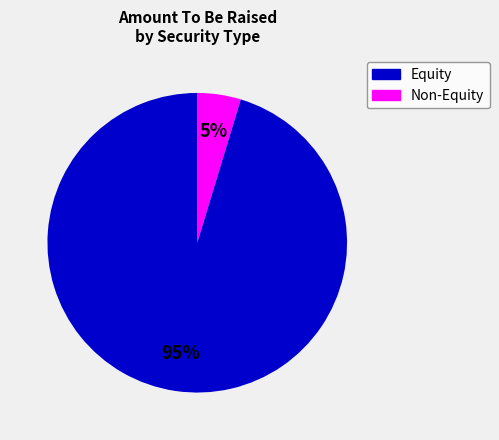

To the nearest percent, what is the average slice percentage?

50%